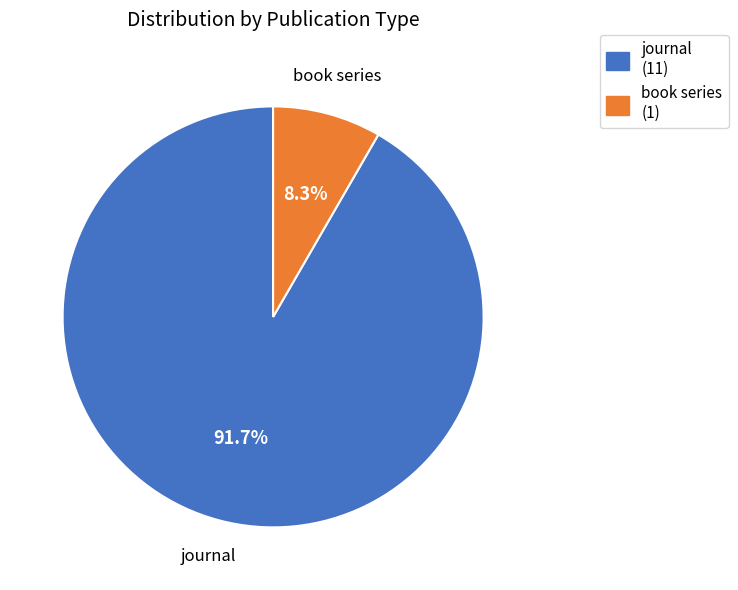

To the nearest percent, what is the combined percentage of book series and journal?

100%